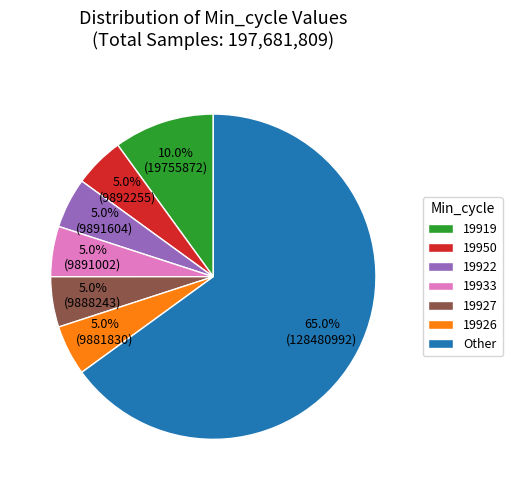

What is the ratio of the value at 19922 to the value at 19919?

0.5